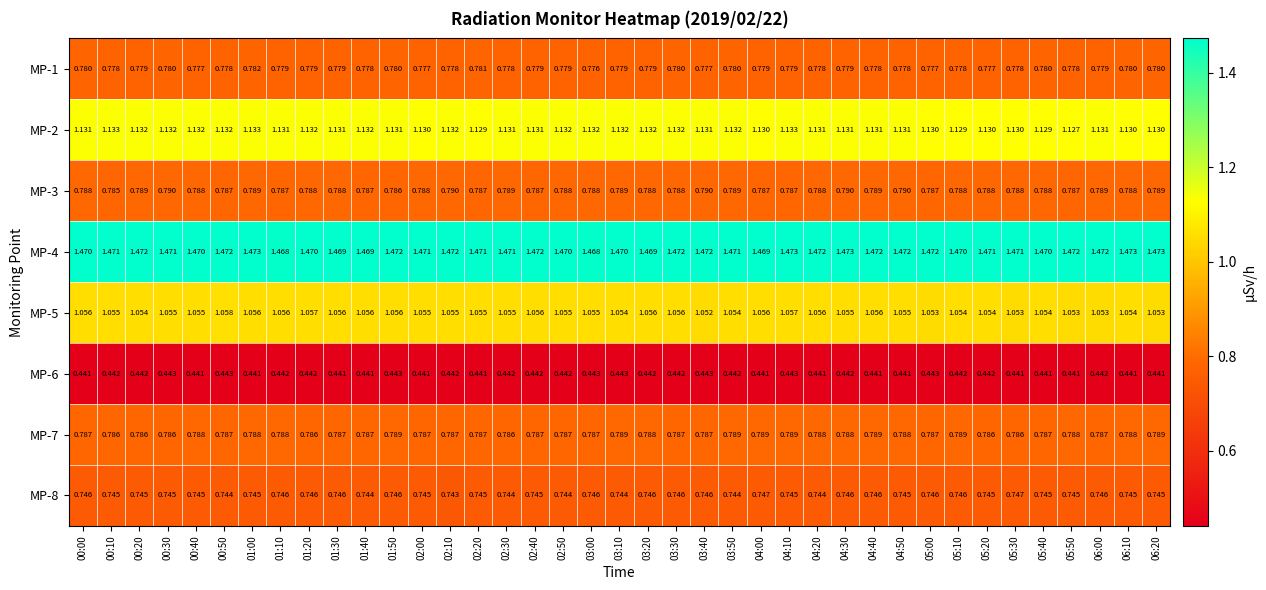

Is the value of MP-6 at 04:10 greater than the value of MP-3 at 01:10?

No